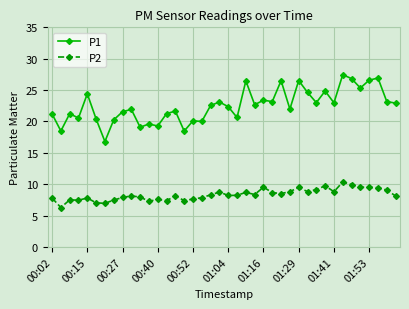

Which series has the largest range (max minus min)?

P1